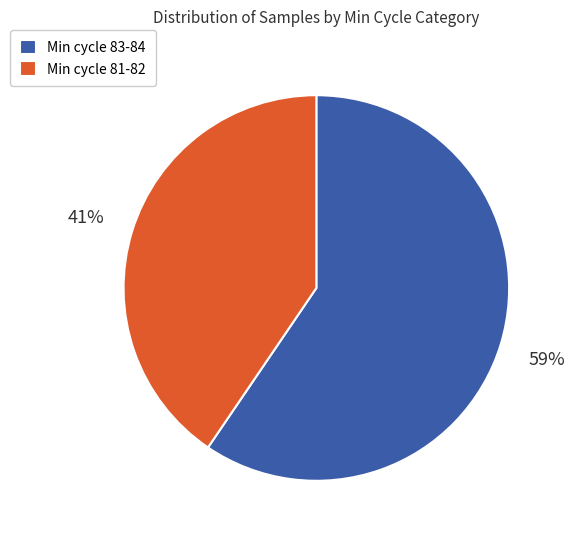

What is the largest slice in the pie chart?

Min cycle 83-84